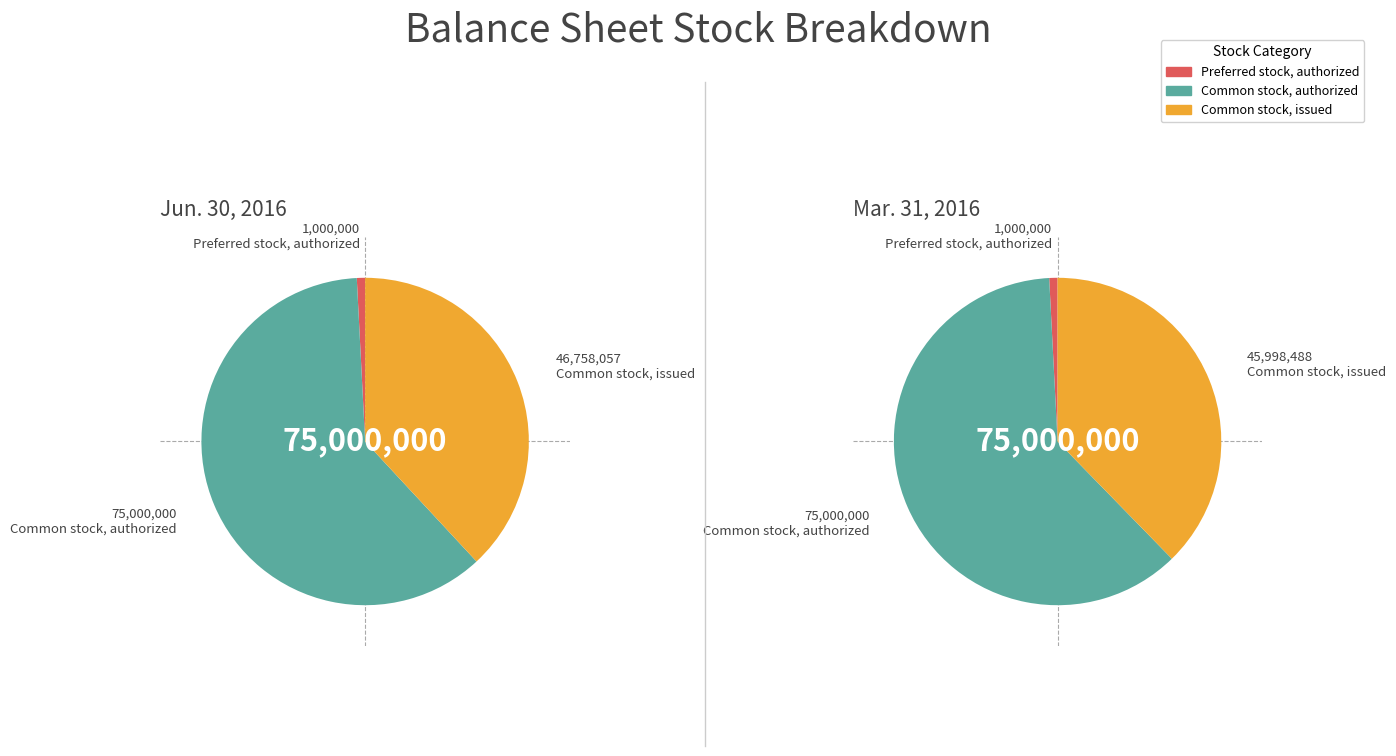

To the nearest percent, what percentage of the pie is Preferred stock, authorized?

1%